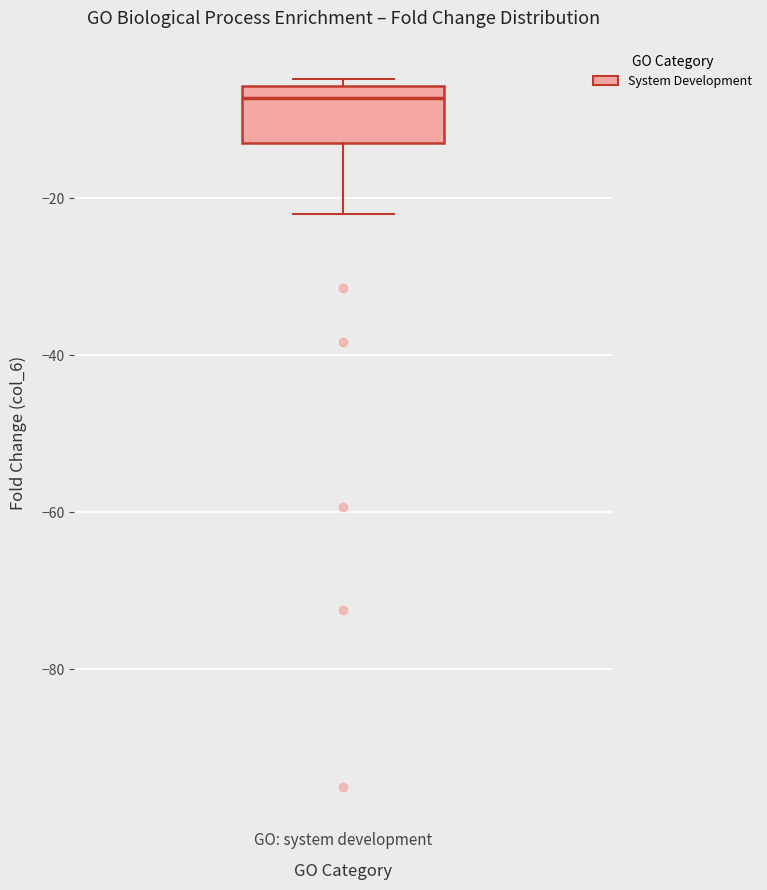

Where is the upper edge of the box for GO: system development on the y-axis? The values are not printed on the chart, so give them approximately, as read against the axis.

-6